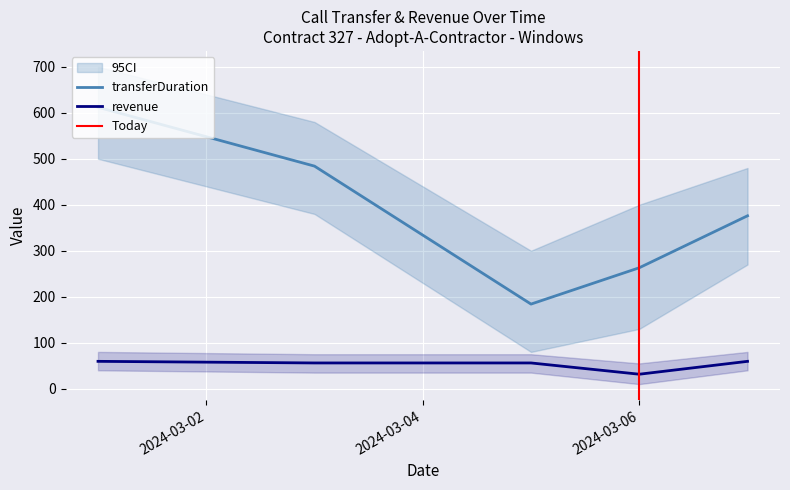

Which series changed the most between 2024-03-01 and 2024-03-05?

transferDuration